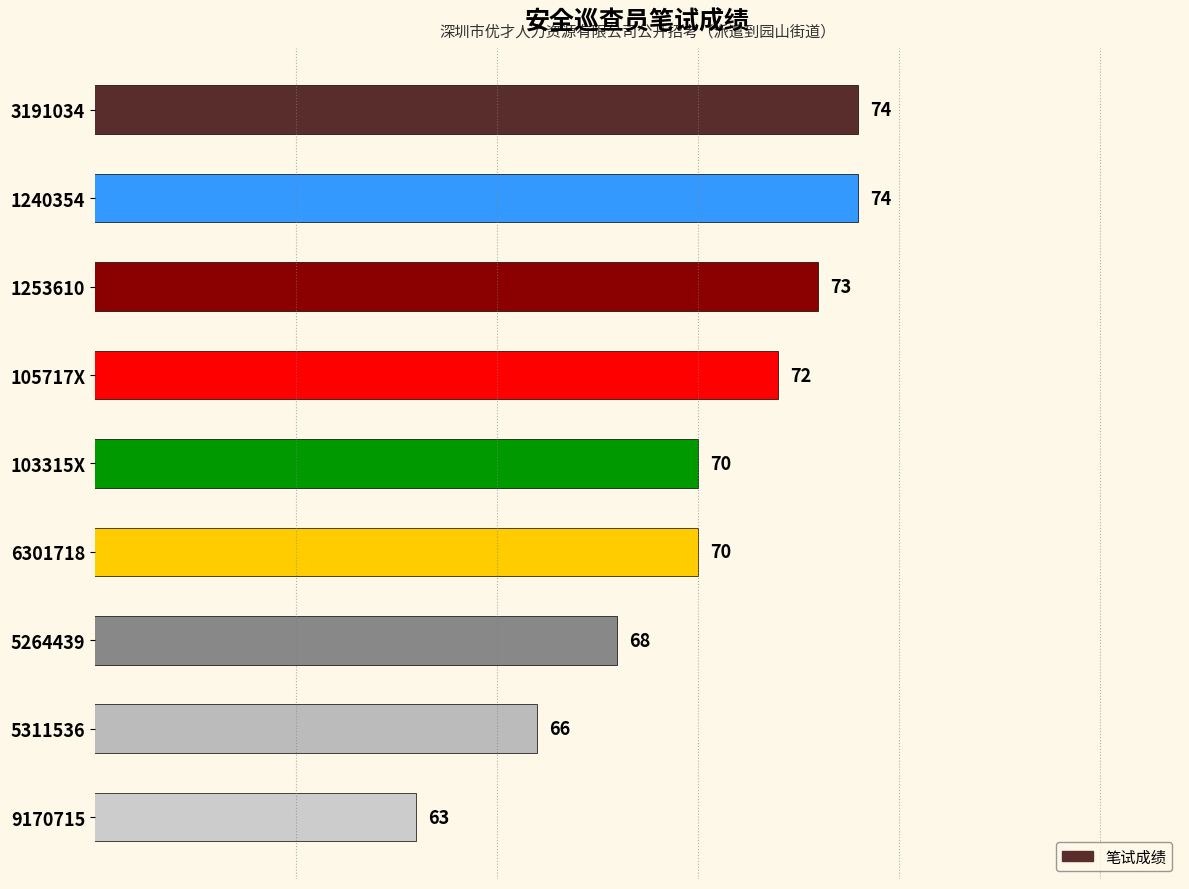

What is the minimum value shown in the chart?

63